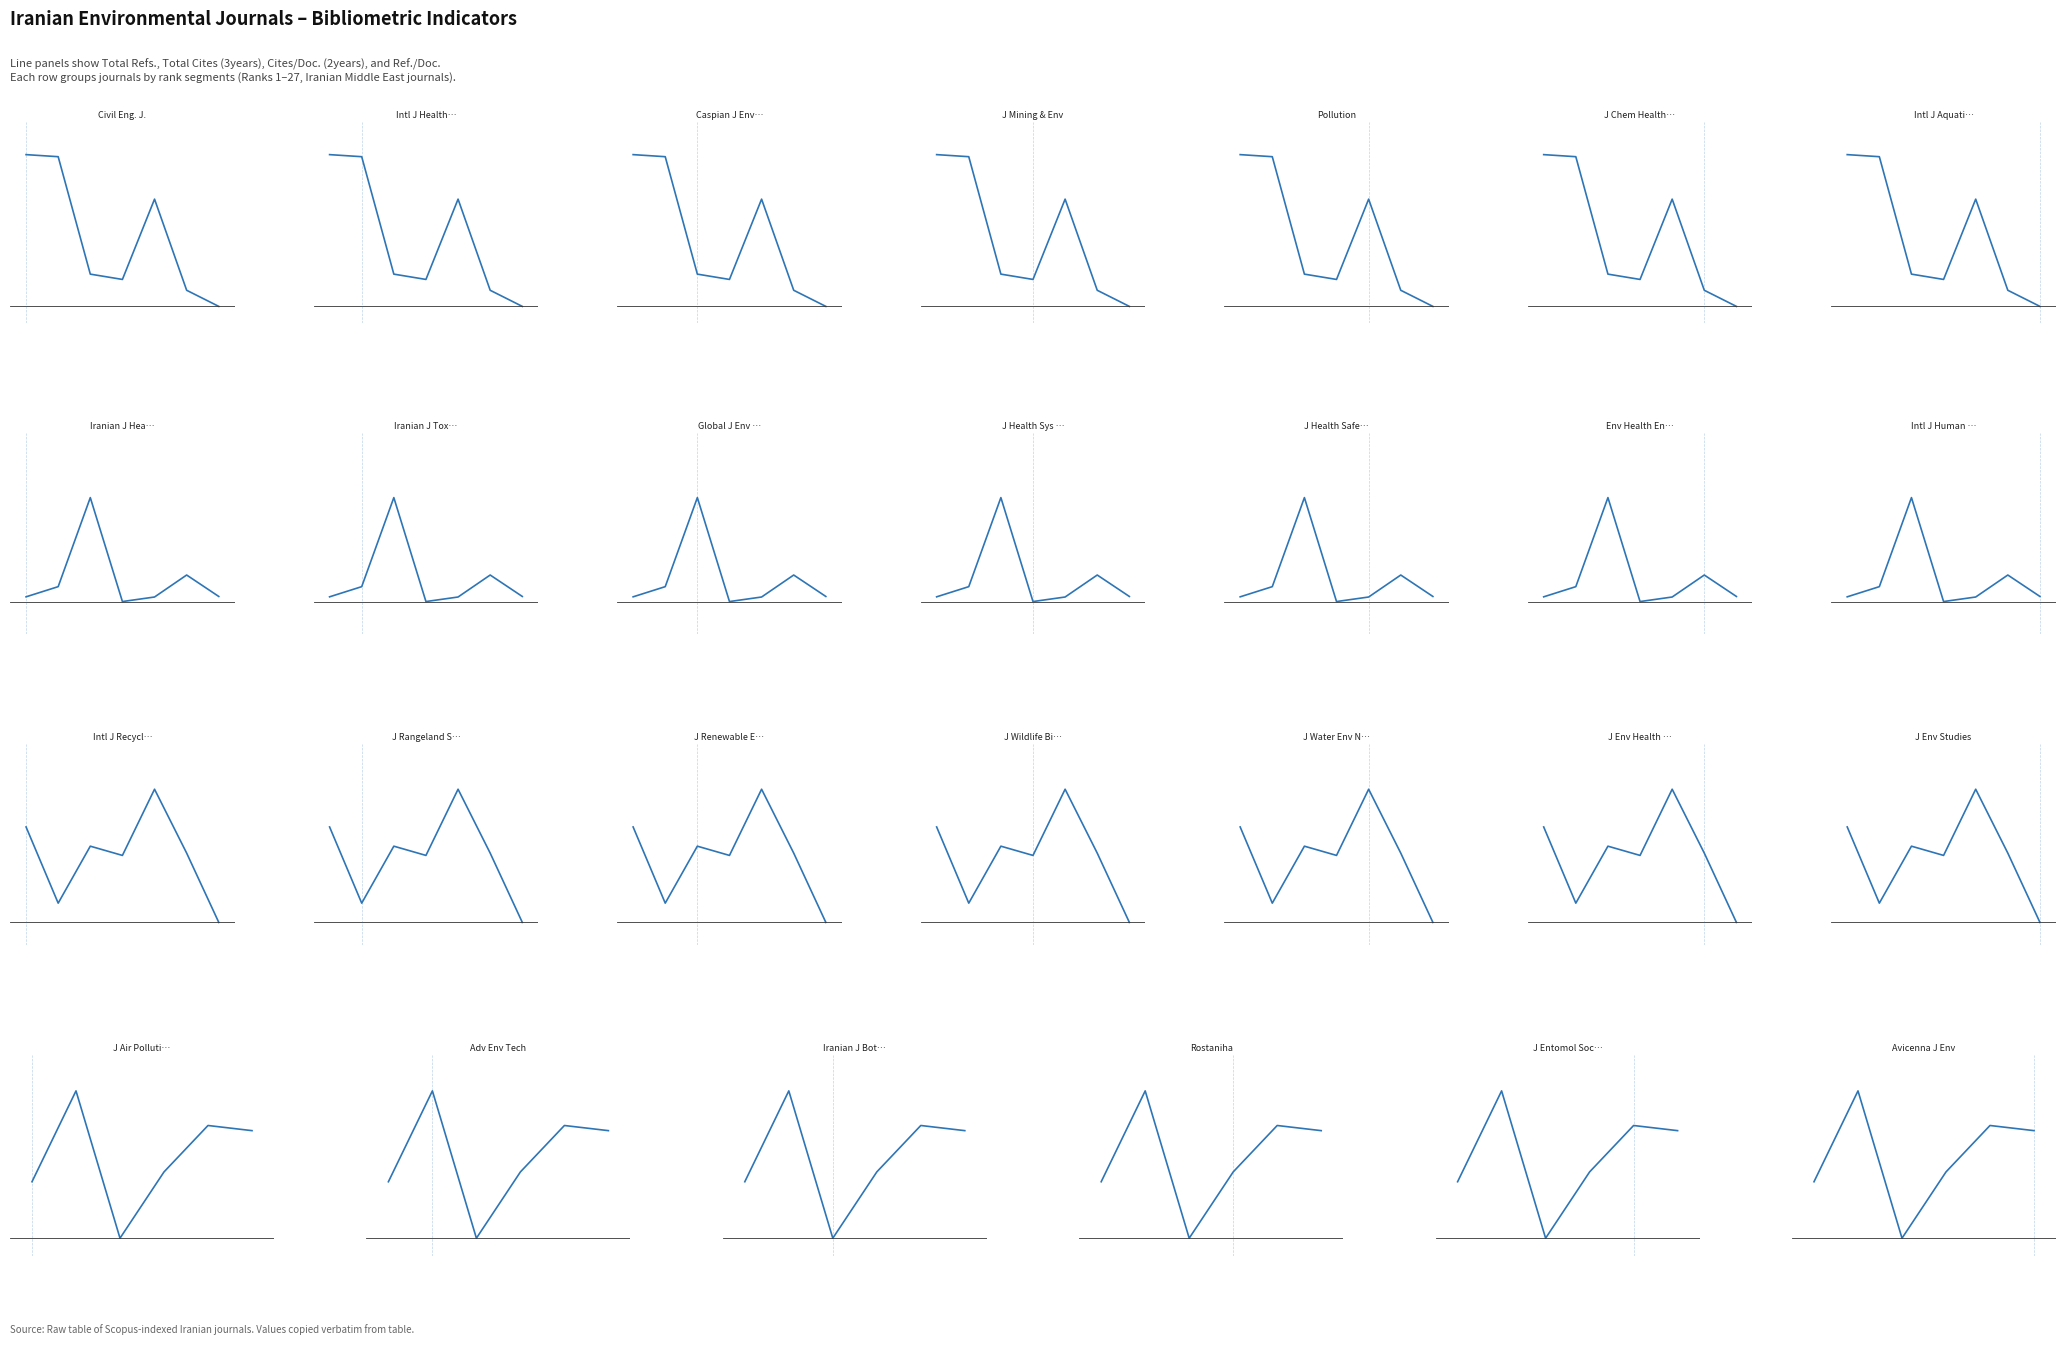

True or false: Ref. / Doc. and Total Refs. intersect in this chart.

False